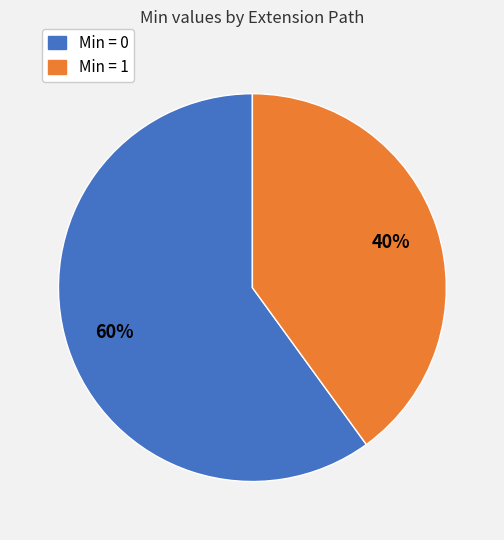

Is there any slice that represents more than half of the pie?

Yes